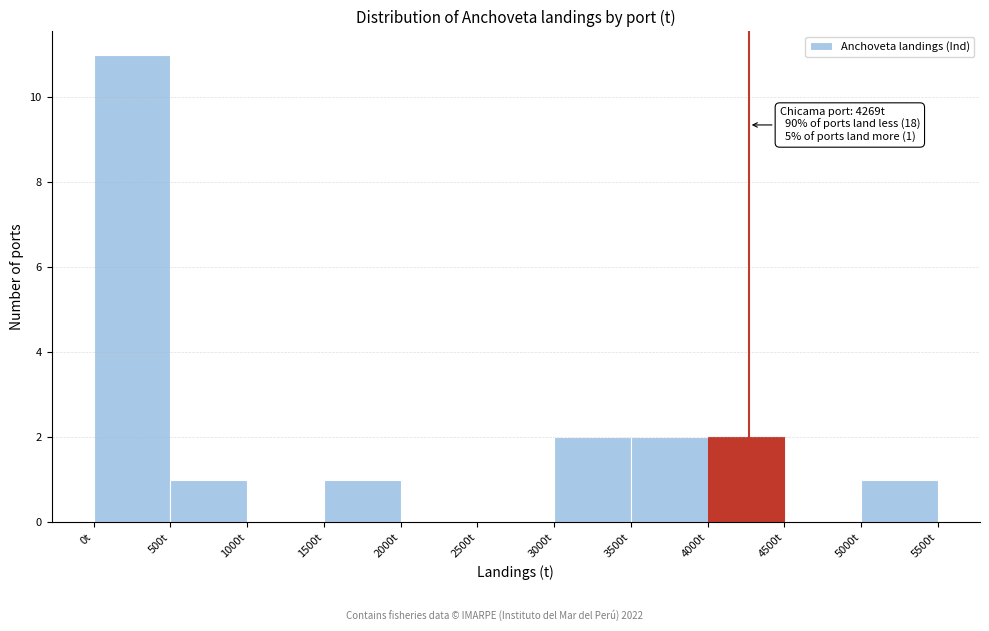

Over which range of the x-axis is the bar tallest?

0 to 500